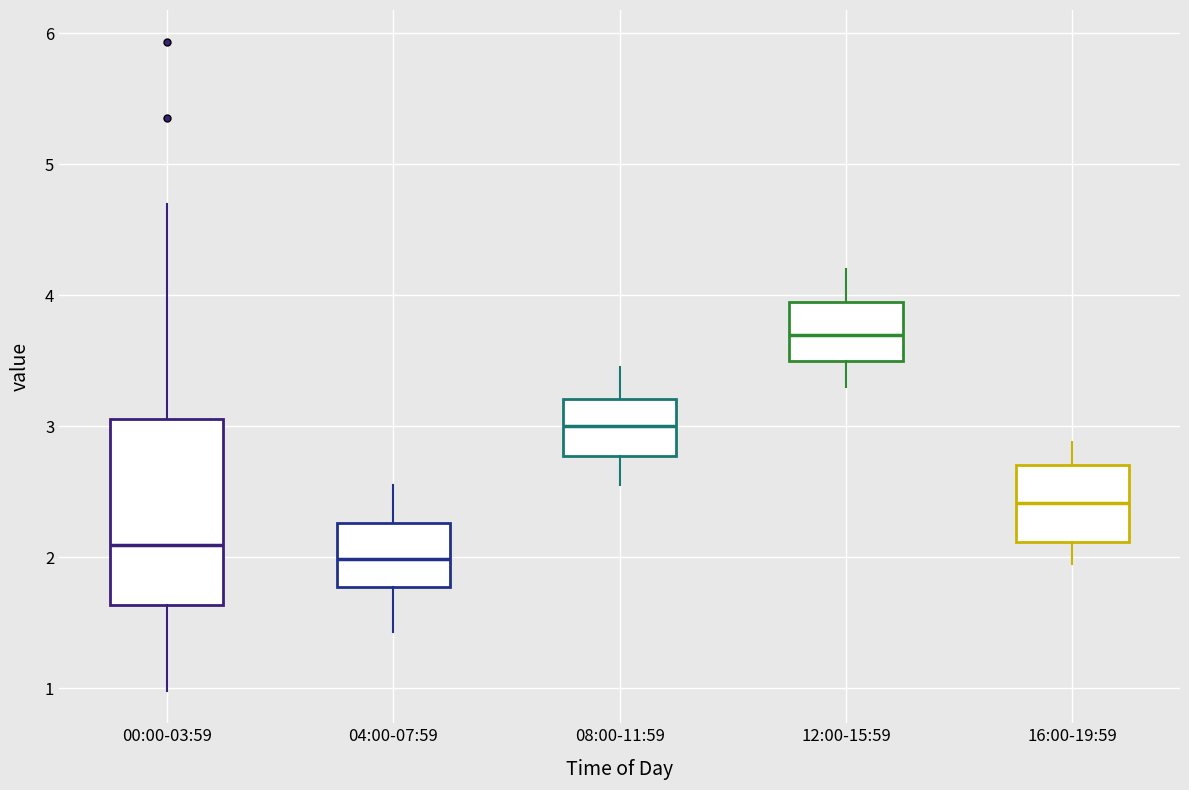

Reading left to right, read every box against the y-axis: the position of its median line, the range the box covers, and the ends of its whiskers. The values are not printed on the chart, so give them approximately, as read against the axis.

00:00-03:59: median 2.1, box 1.6 to 3.1, whiskers 1.0 to 4.7
04:00-07:59: median 2.0, box 1.8 to 2.3, whiskers 1.4 to 2.6
08:00-11:59: median 3.0, box 2.8 to 3.2, whiskers 2.6 to 3.5
12:00-15:59: median 3.7, box 3.5 to 3.9, whiskers 3.3 to 4.2
16:00-19:59: median 2.4, box 2.1 to 2.7, whiskers 2.0 to 2.9